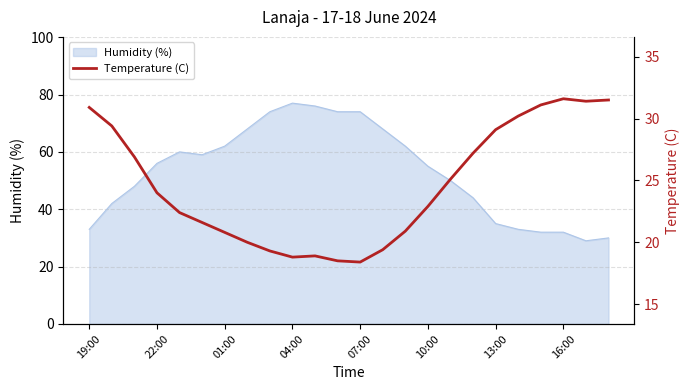

The Humidity (%) series shows 55 at 10:00. True or false?

True